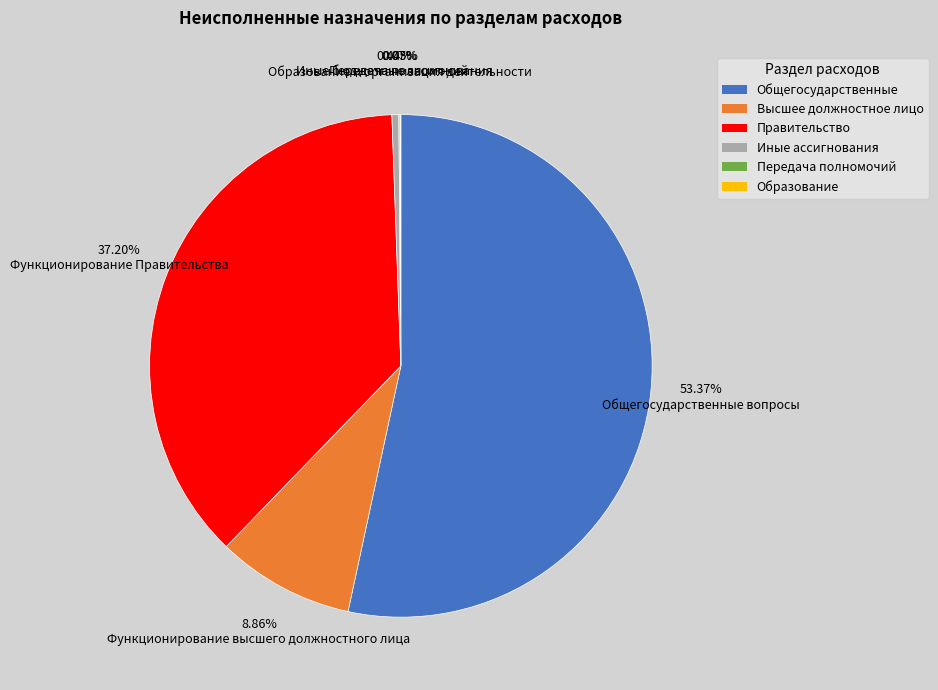

To the nearest percent, what is the average slice percentage?

17%